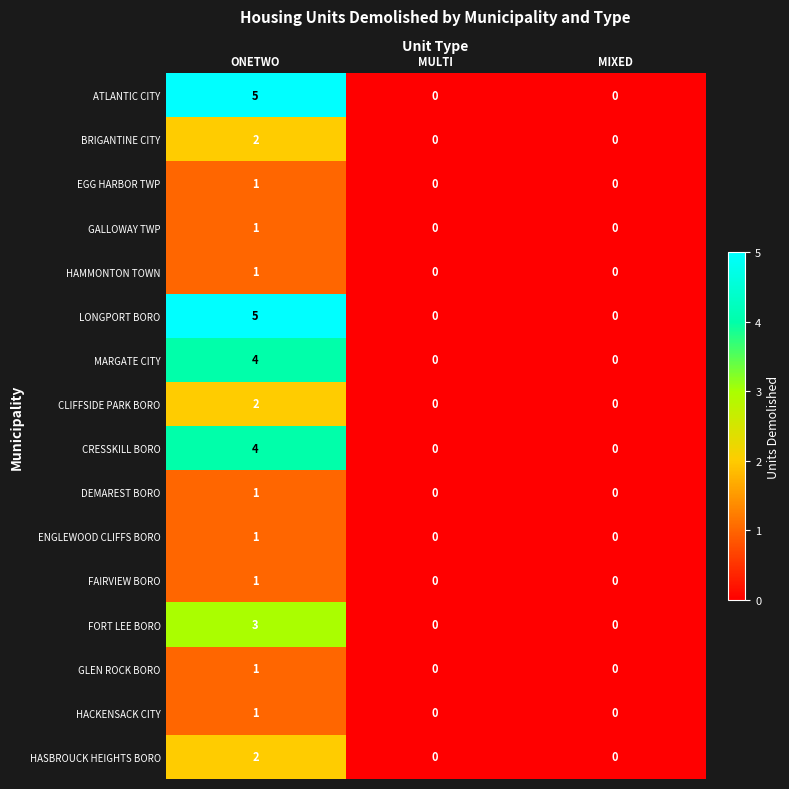

At how many categories does at least one series exceed 1?

1